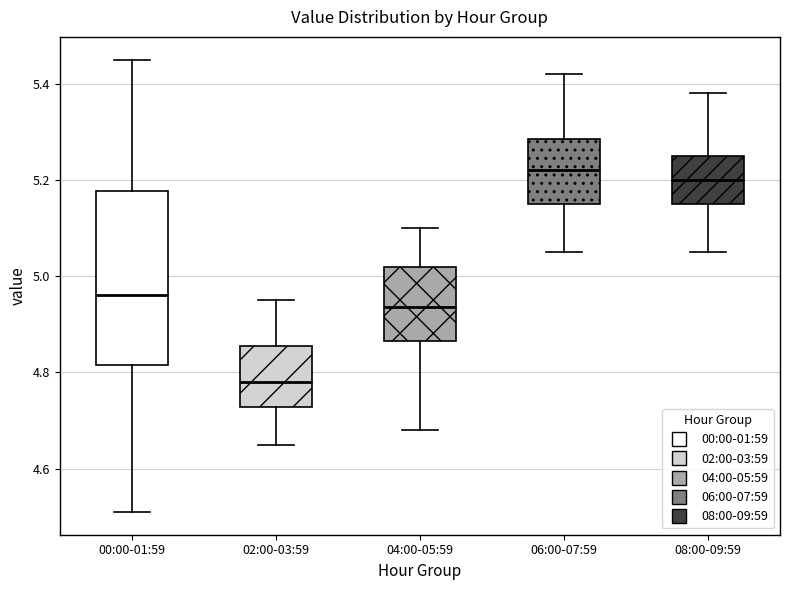

Reading left to right, read every box against the y-axis: the position of its median line, the range the box covers, and the ends of its whiskers. The values are not printed on the chart, so give them approximately, as read against the axis.

00:00-01:59: median 4.96, box 4.82 to 5.18, whiskers 4.52 to 5.46
02:00-03:59: median 4.78, box 4.72 to 4.86, whiskers 4.66 to 4.96
04:00-05:59: median 4.94, box 4.86 to 5.02, whiskers 4.68 to 5.10
06:00-07:59: median 5.22, box 5.16 to 5.28, whiskers 5.06 to 5.42
08:00-09:59: median 5.20, box 5.16 to 5.26, whiskers 5.06 to 5.38